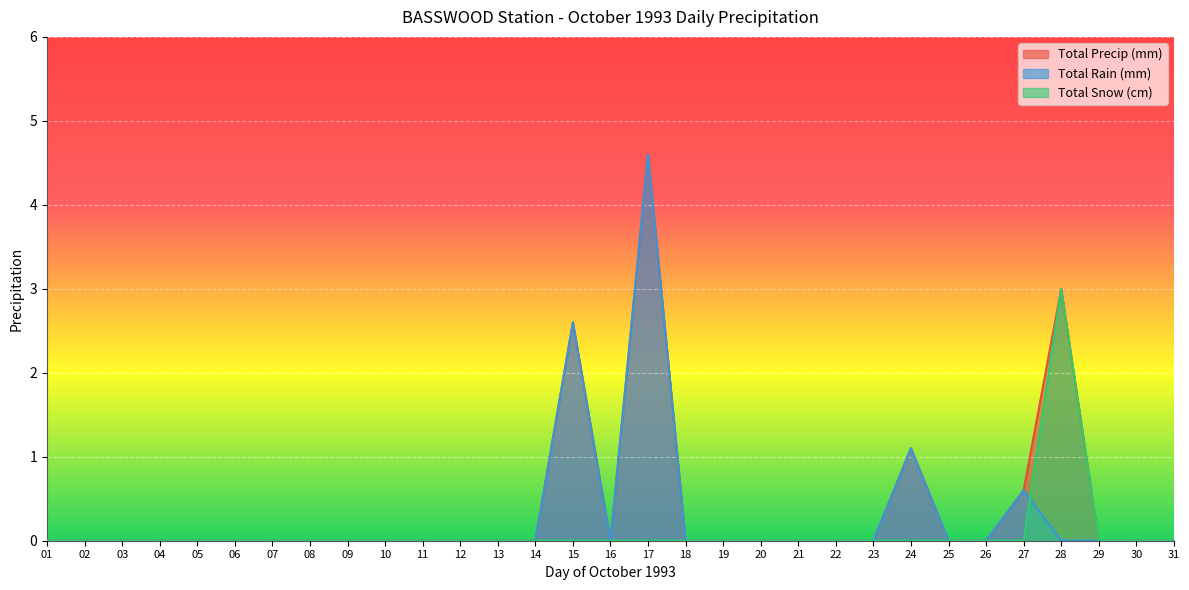

True or false: Total Precip (mm) has a value of 0.0 at 06.

True